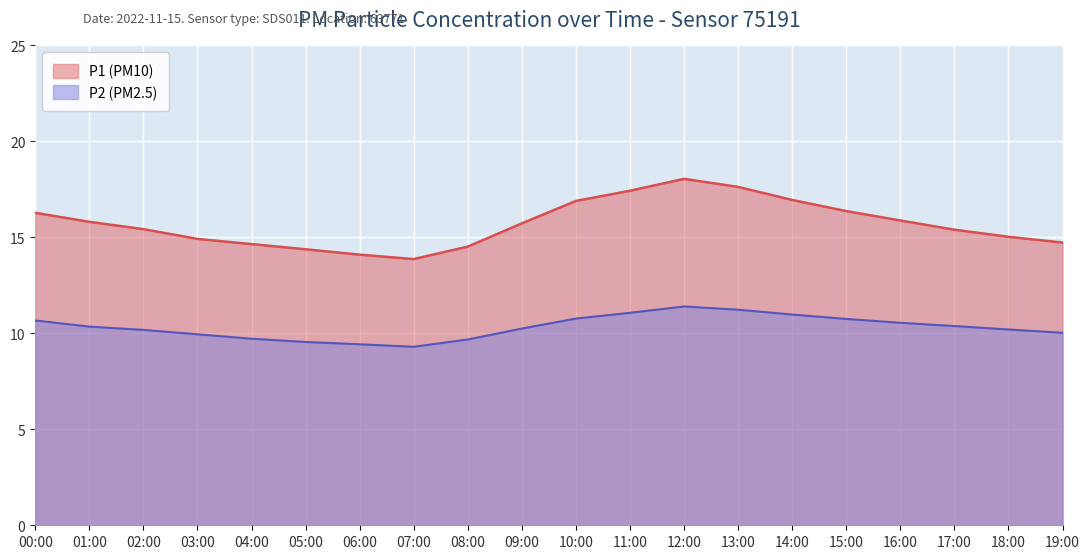

At which label does P2 first exceed 10?

00:00